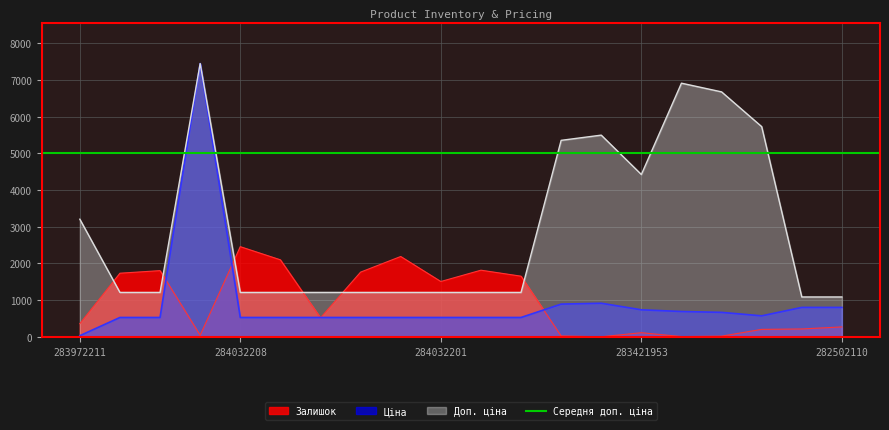

Reading left to right, what are all the values shown in this chart?

Залишок: 360.0	1734.0	1804.0	44.0	2457.0	2099.0	518.0	1764.0	2189.0	1508.0	1816.0	1653.0	24.0	2.0	113.0	8.0	19.0	204.0	215.0	271.0
Ціна: 32.0	528.2	528.2	7444.6	528.2	528.2	528.2	528.2	528.2	528.2	528.2	528.2	892.2	915.8	737.2	691.0	667.4	572.7	802.1	802.1
Доп. ціна: 3205.0	1210.7	1210.7	7444.6	1210.7	1210.7	1210.7	1210.7	1210.7	1210.7	1210.7	1210.7	5353.1	5495.0	4423.0	6910.3	6673.6	5727.0	1087.0	1087.0